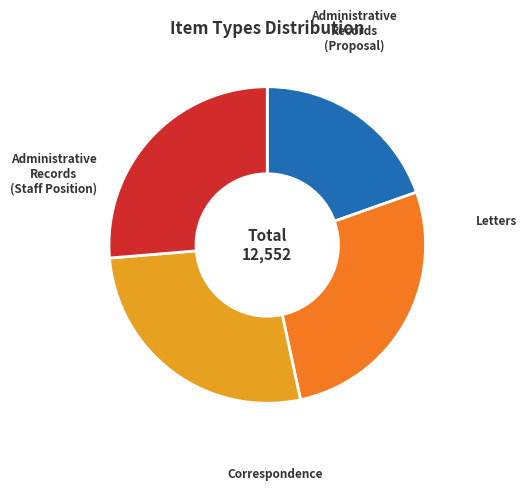

Is there any slice that represents more than half of the pie?

No